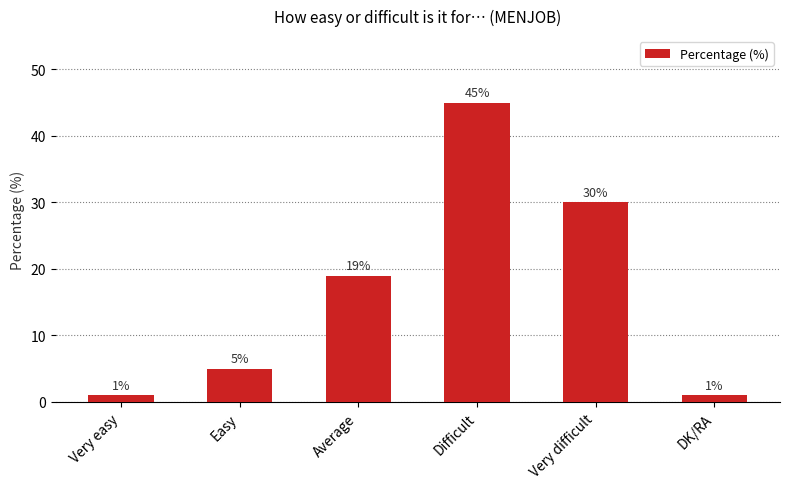

The chart shows a value of 78 at Difficult. True or false?

False